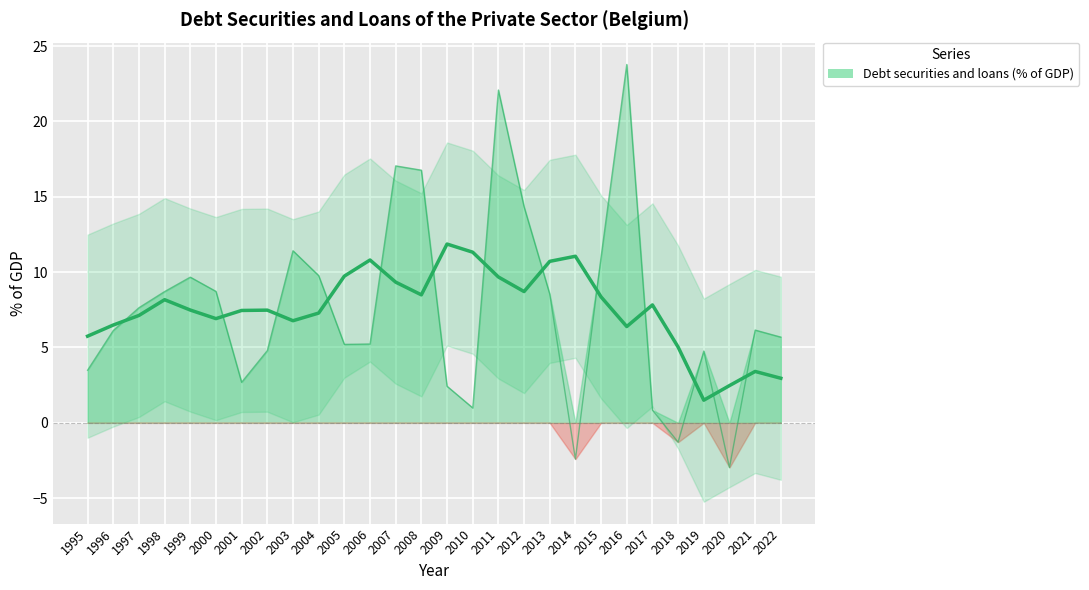

List the labels in order of value, largest first.

2016, 2011, 2007, 2008, 2012, 2003, 2015, 2004, 1999, 2000, 1998, 2013, 1997, 2021, 1996, 2022, 2006, 2005, 2002, 2019, 1995, 2001, 2009, 2010, 2017, 2018, 2014, 2020